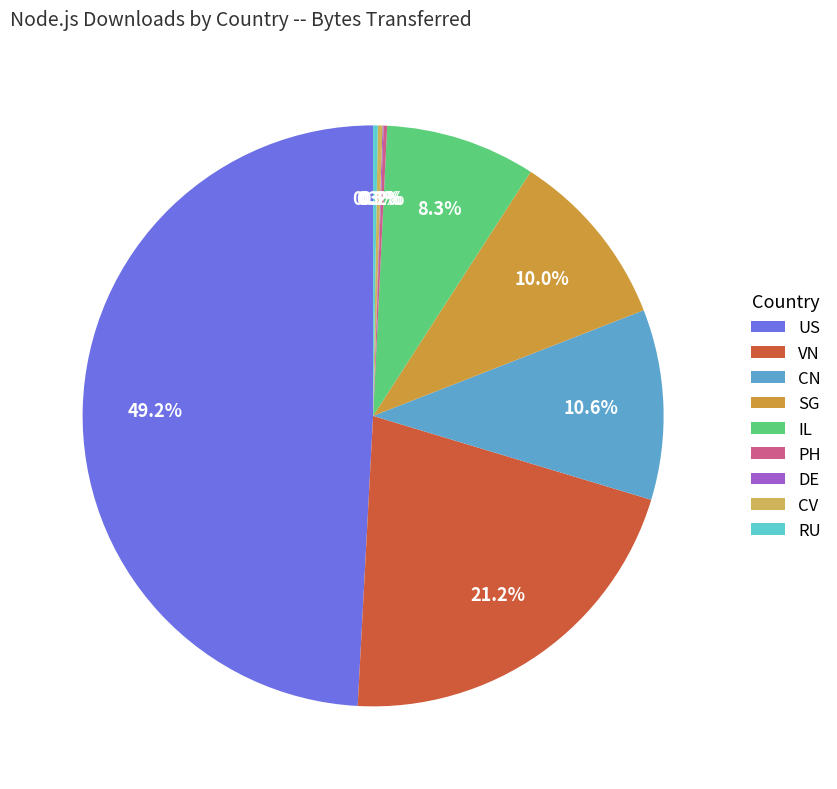

To the nearest percent, what is the difference between the US and IL slice percentages?

41%